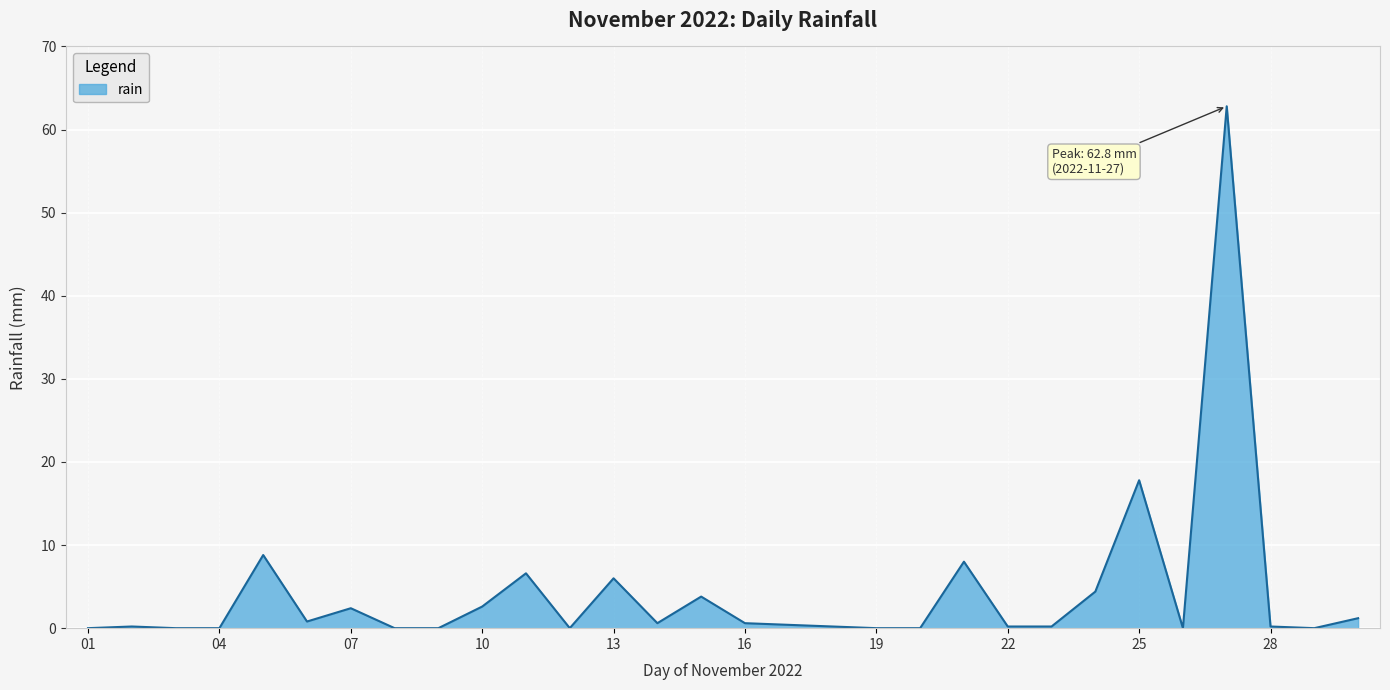

What is the greatest value displayed?

62.8